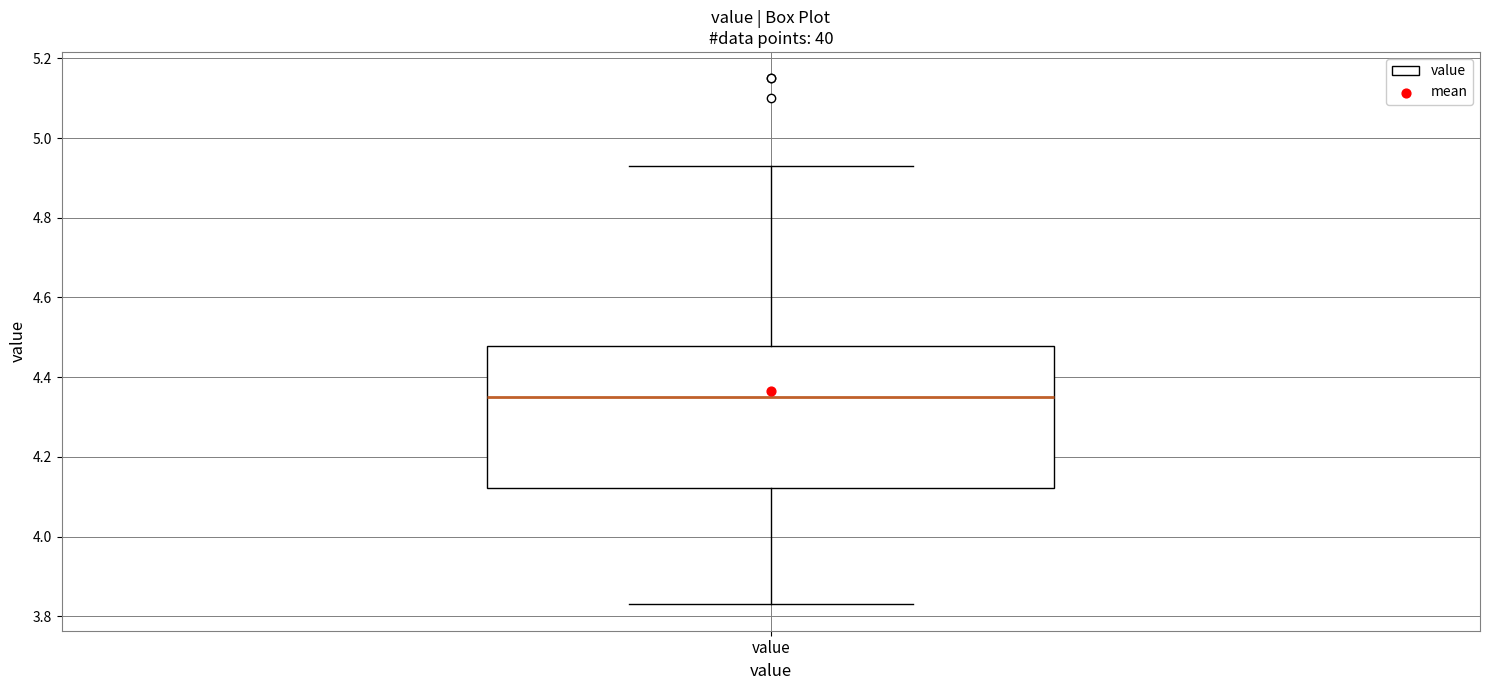

Transcribe this box plot: give where the median line is, the range the box spans, and where the two whiskers end, as read against the y-axis. The values are not printed on the chart, so give them approximately, as read against the axis.

median 4.36, box 4.12 to 4.48, whiskers 3.84 to 4.94